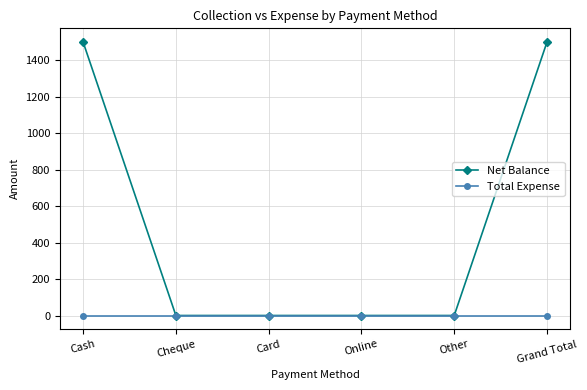

Between Other and Grand Total, which series saw the biggest shift?

Net Balance